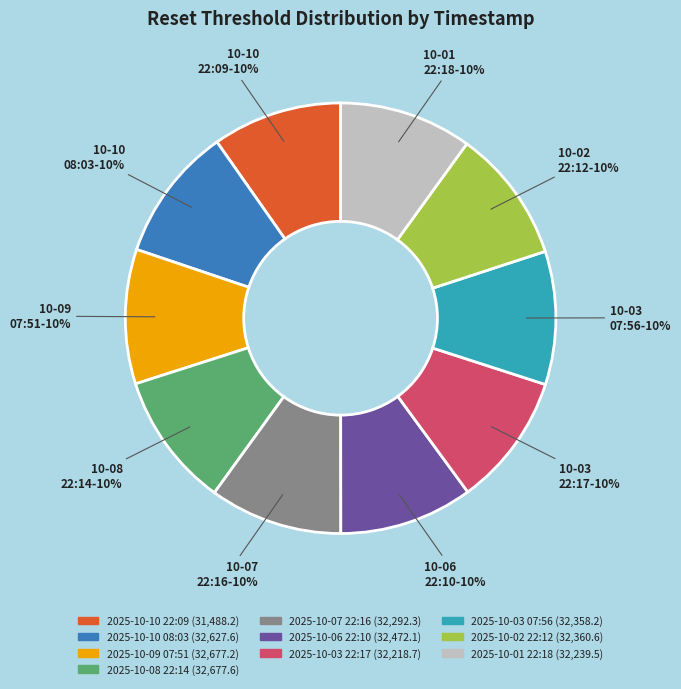

Is it true that 2025-10-10 08:03 is 10% of the pie?

True